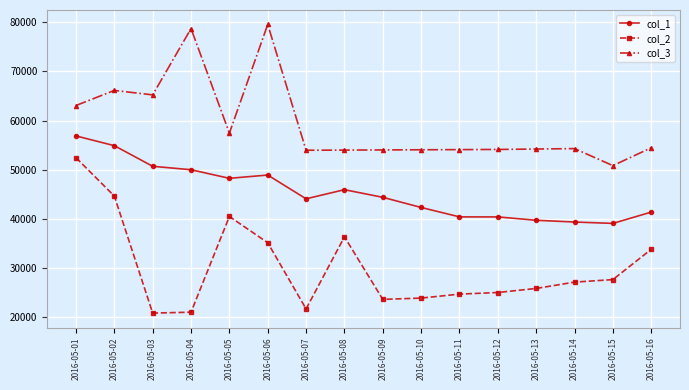

How many distinct data groups are displayed?

3